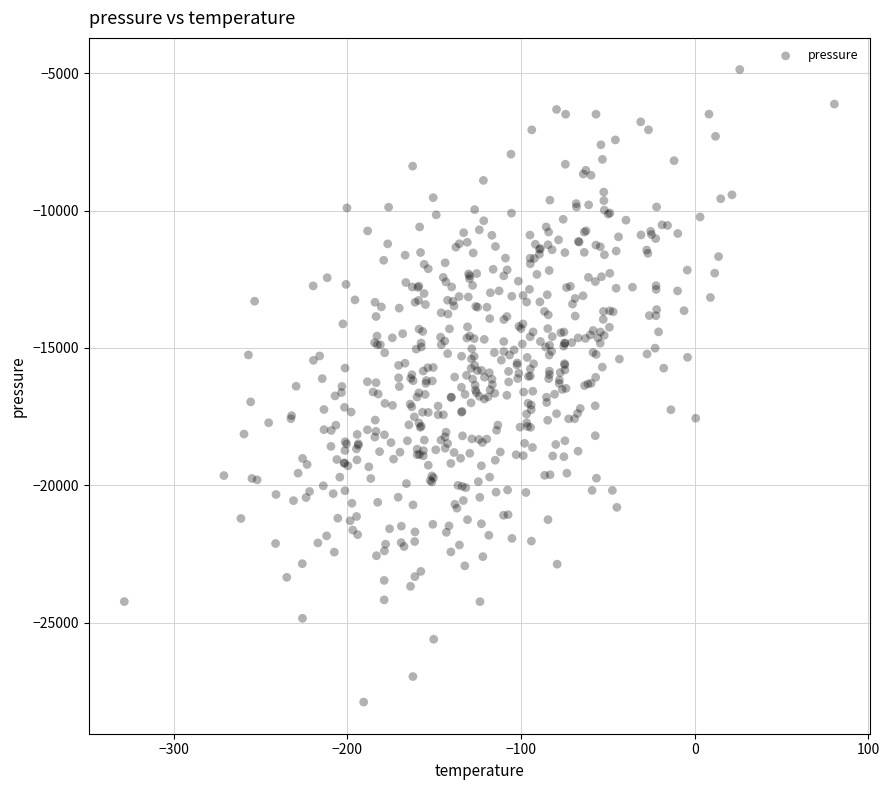

What is the range of Y values (max minus min)?

23021.2